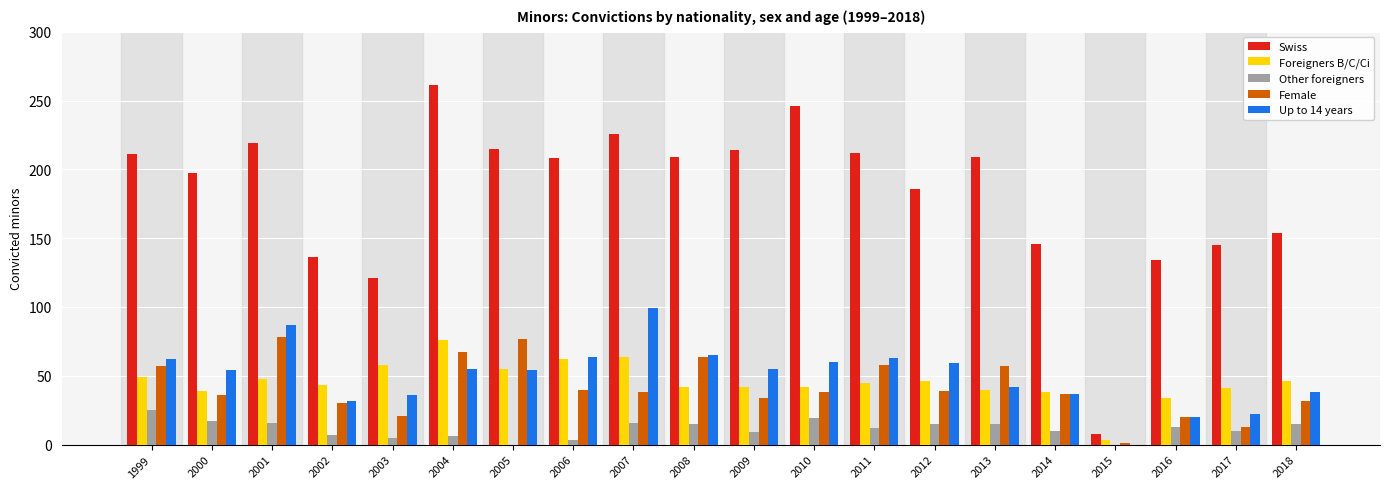

What are all the series names shown in the legend?

Swiss, Foreigners B/C/Ci, Other foreigners, Female, Up to 14 years